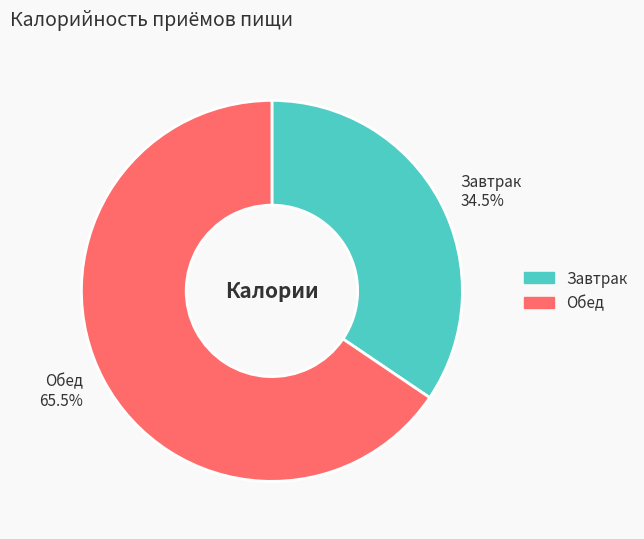

Does any single category account for the majority?

Yes